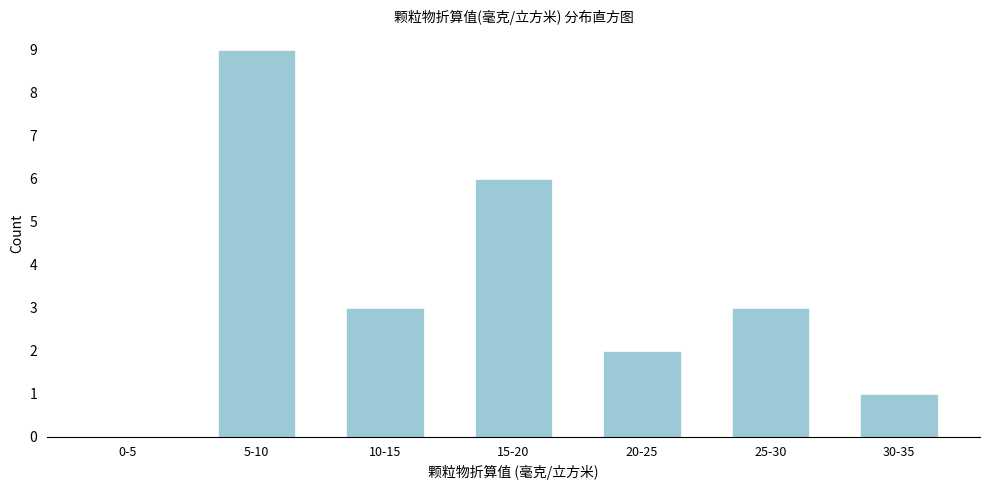

Reading left to right, list all the values displayed in this chart.

0-5=0	5-10=9	10-15=3	15-20=6	20-25=2	25-30=3	30-35=1